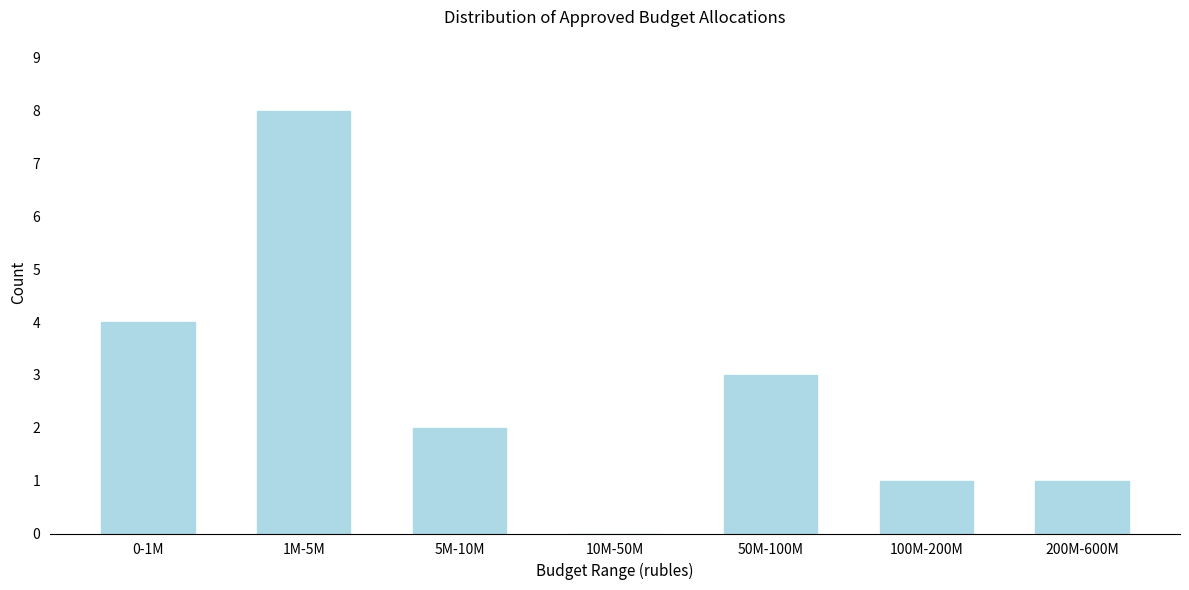

Reading left to right, what are all the values shown in this chart?

0-1M=4	1M-5M=8	5M-10M=2	10M-50M=0	50M-100M=3	100M-200M=1	200M-600M=1